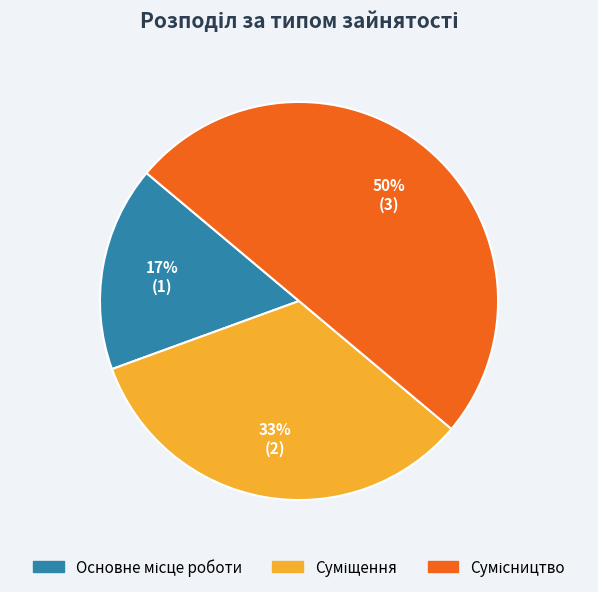

To the nearest percent, what is the difference between the largest and smallest slice percentages?

33%